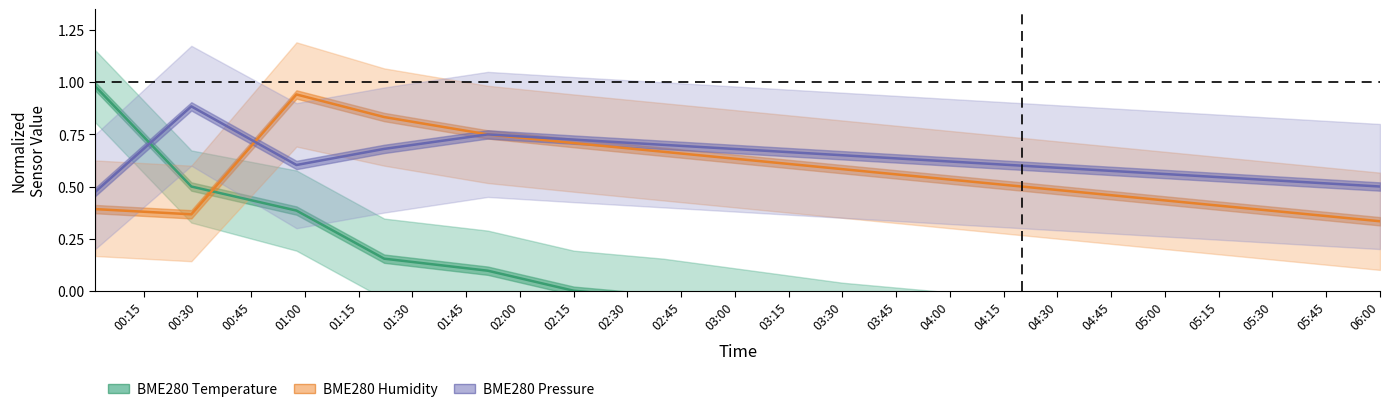

How many positive values does the BME280 Temperature series have?

5